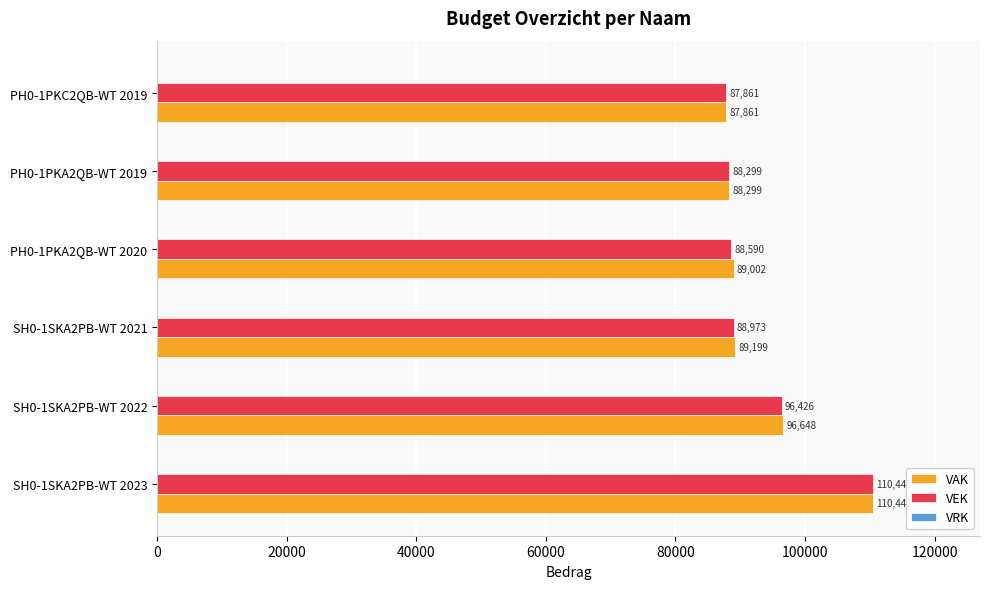

Which series changed the most between SH0-1SKA2PB-WT 2021 and PH0-1PKA2QB-WT 2020?

VEK